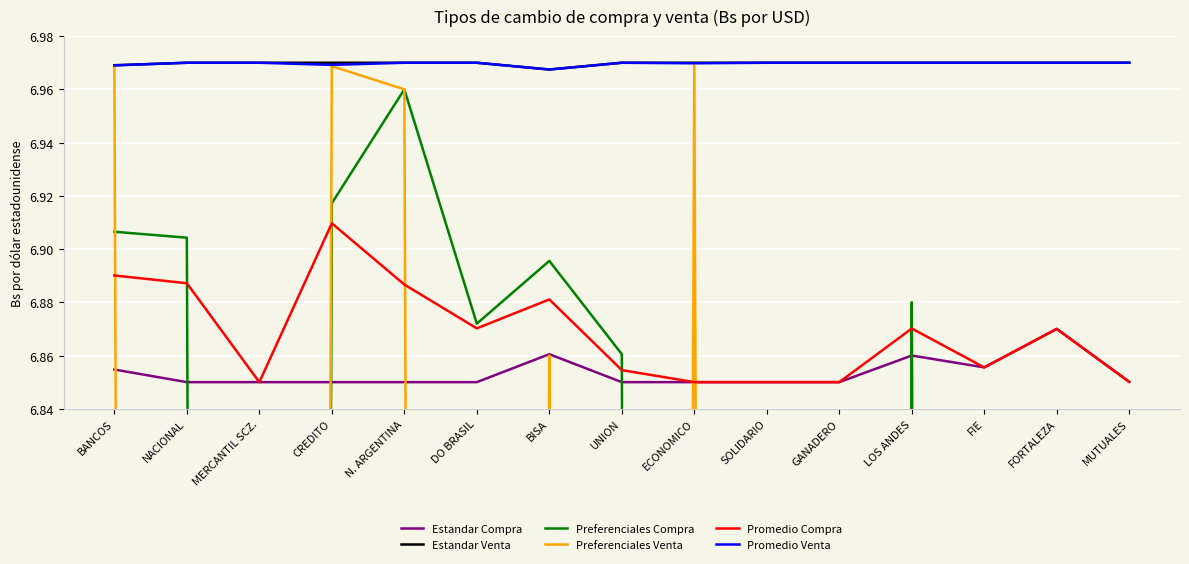

At which category does the chart reach its minimum across all series?

MERCANTIL SCZ.